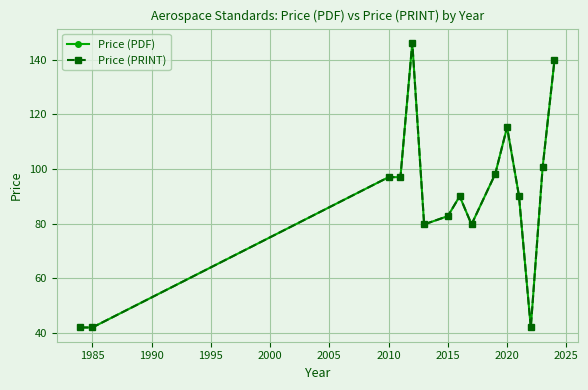

Does the chart have visible grid lines?

Yes